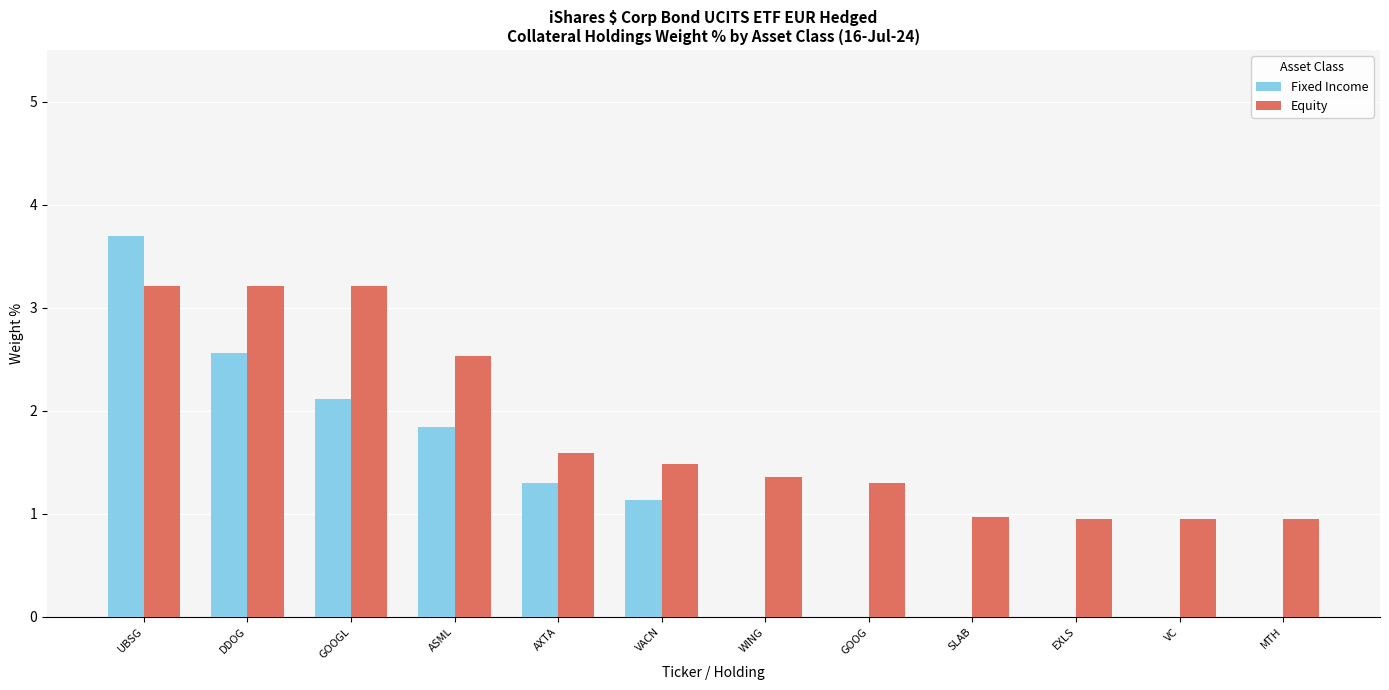

What is the approximate value of Fixed Income at GOOGL?

2.1